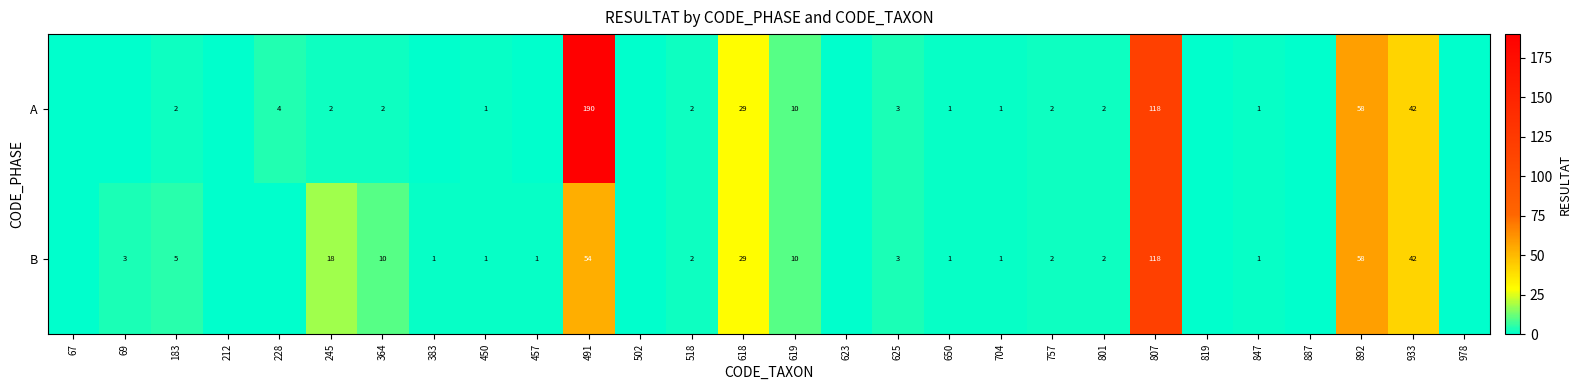

True or false: A has a value of 2 at 245.

True